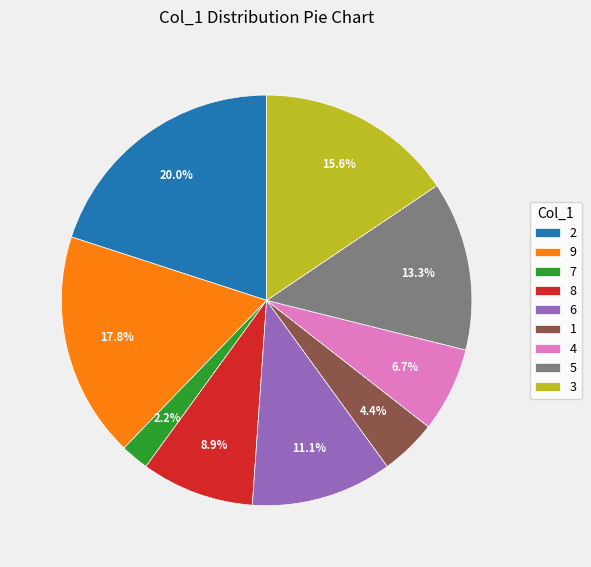

Which has a higher value, 3 or 8?

3